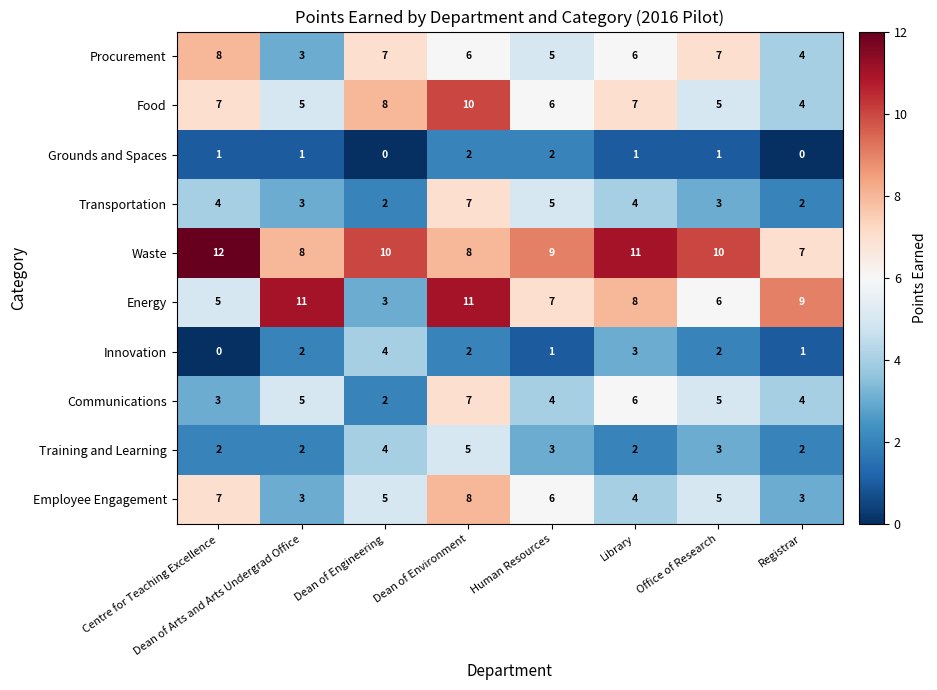

How many categories are shown in the chart?

8